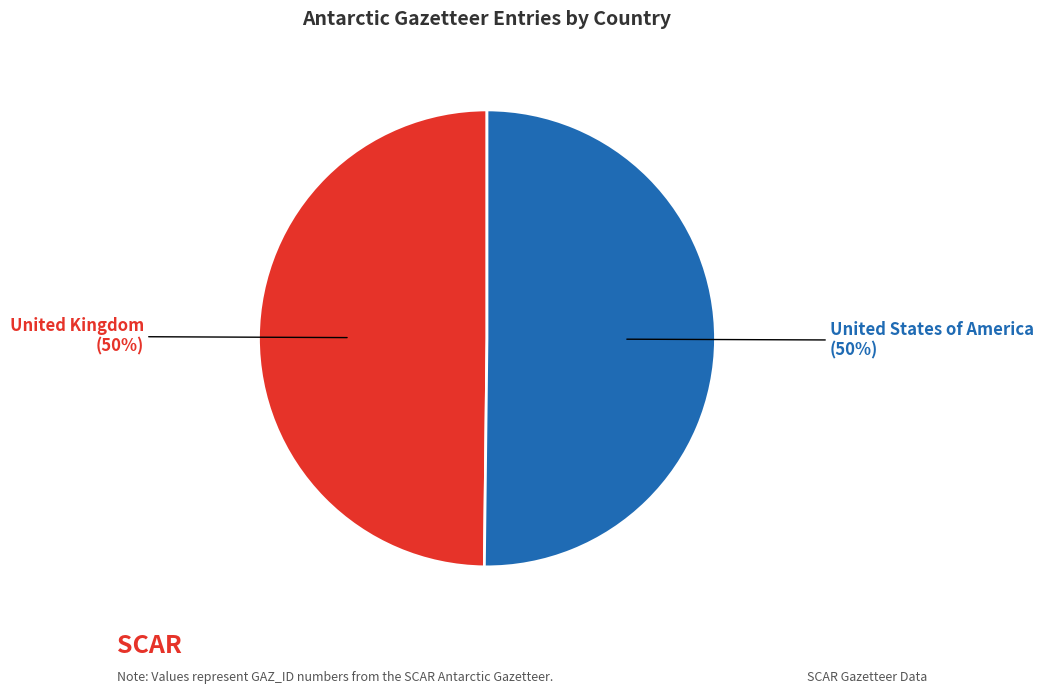

To the nearest percent, what is the average slice percentage?

50%